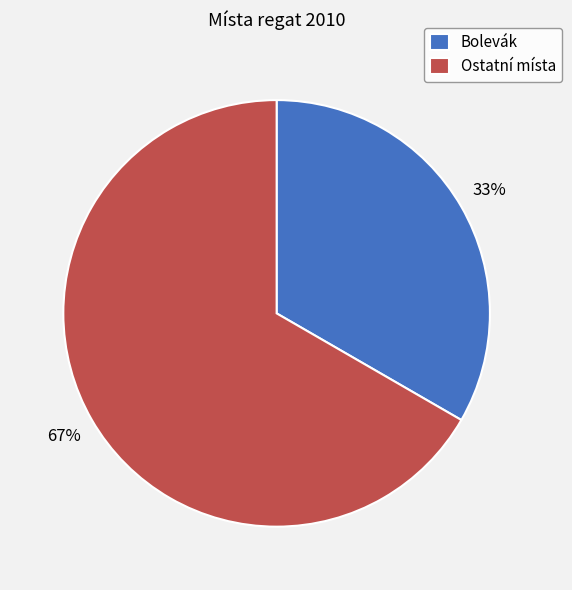

To the nearest percent, what is the average slice percentage?

50%